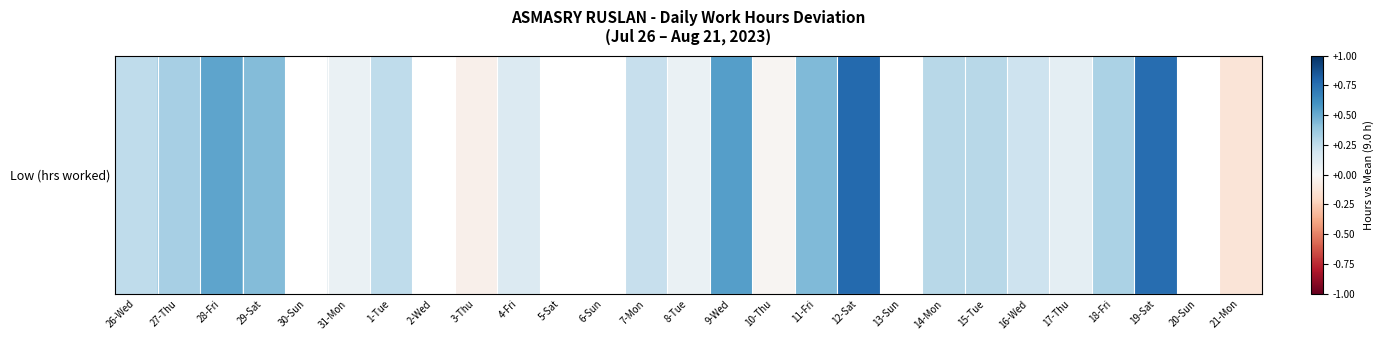

Is it true that the value at 11-Fri is 0.1?

False